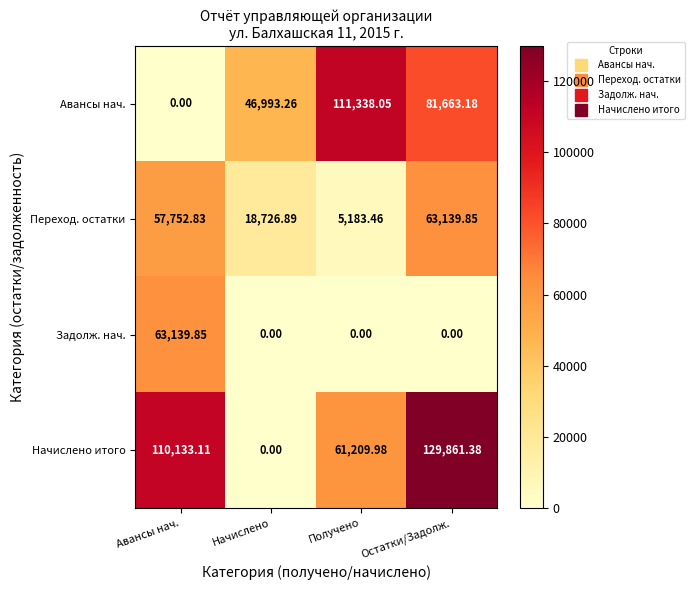

Count the number of data series in this chart.

4